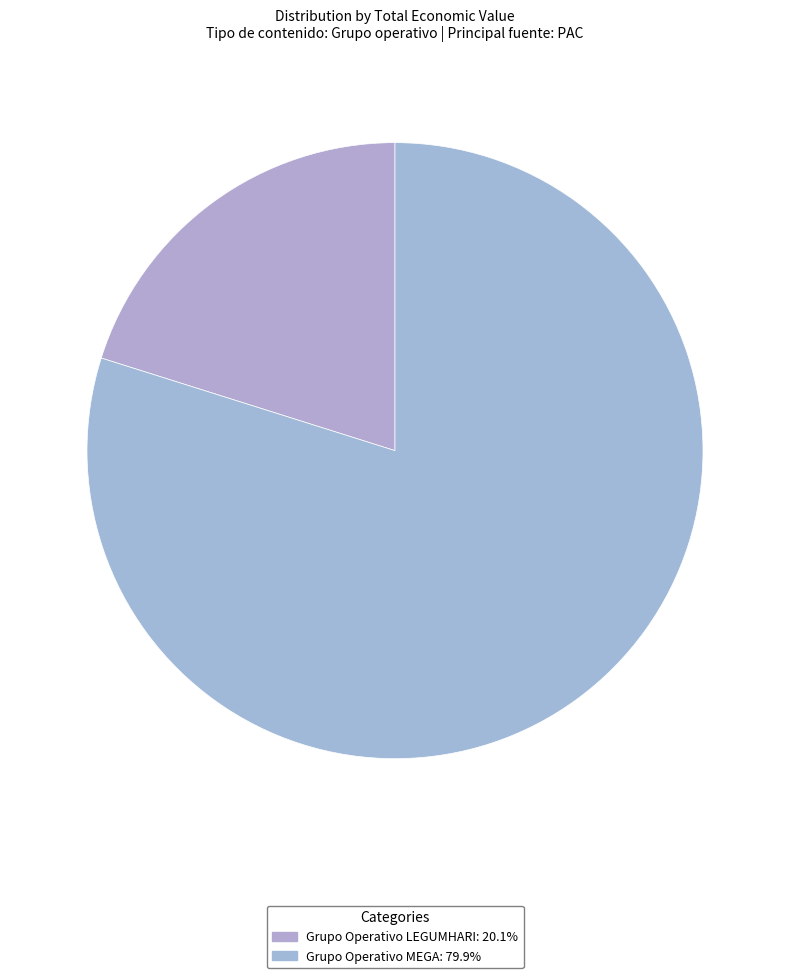

How many slices are in this pie chart?

2